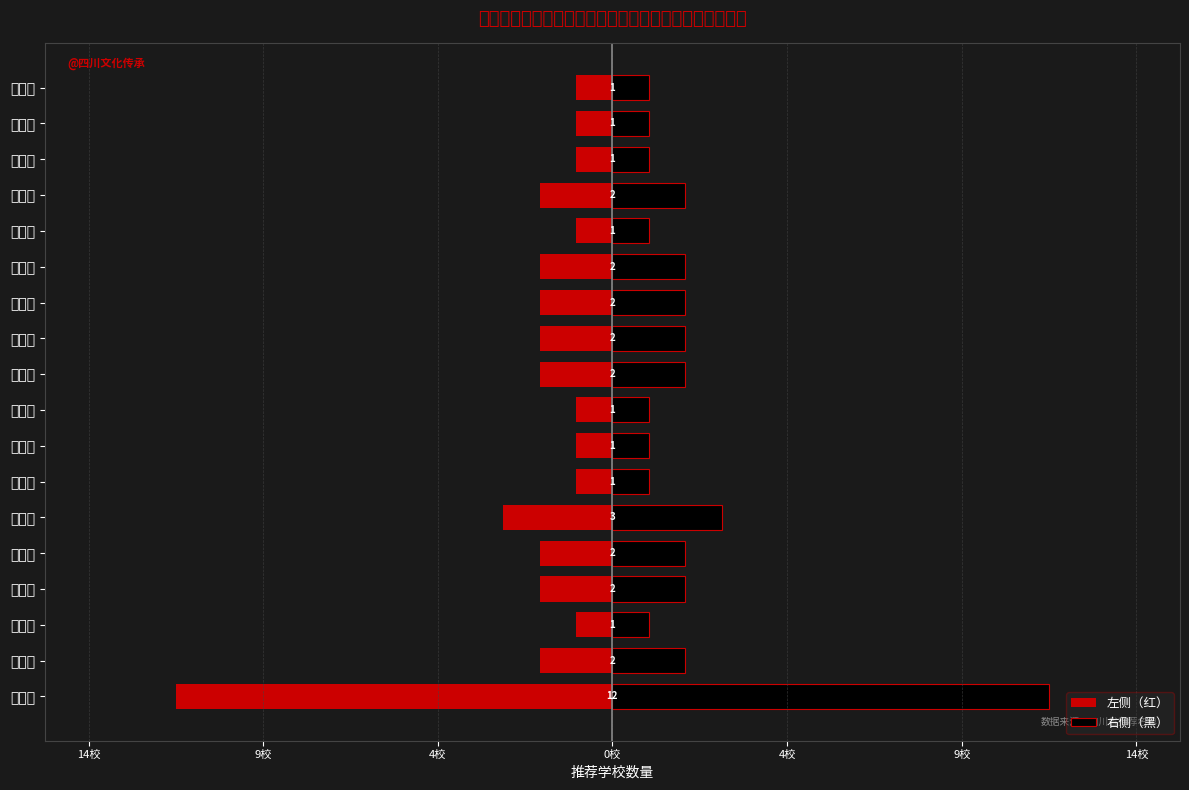

Rank the series by their maximum value, from highest to lowest.

右侧（黑）, 左侧（红）